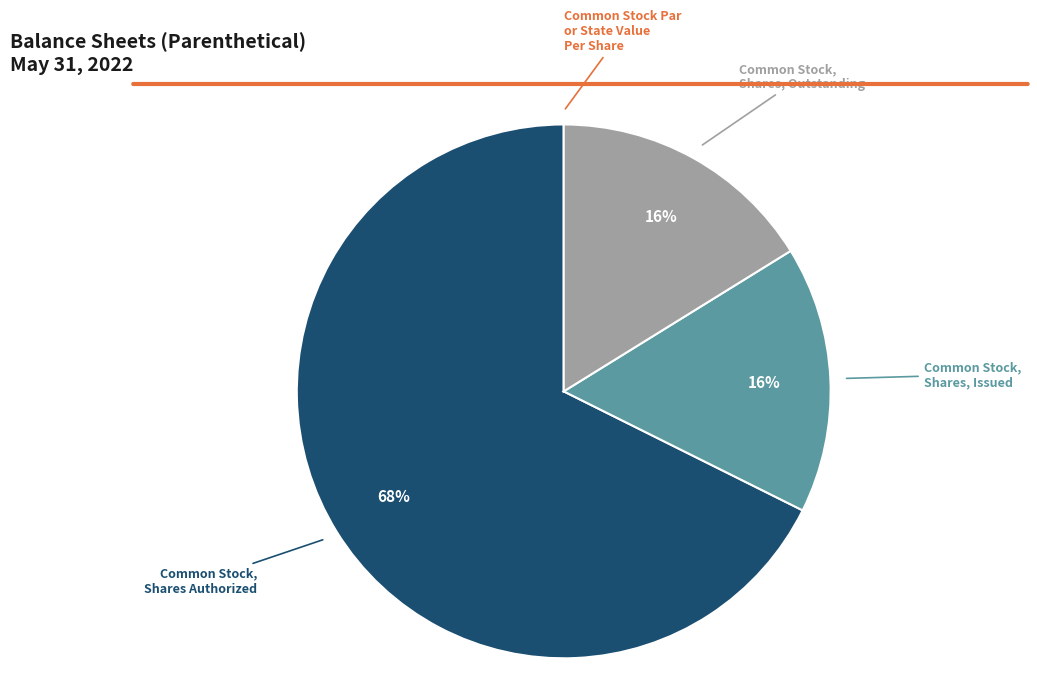

True or false: Common Stock, Shares, Issued accounts for 29% of the total.

False